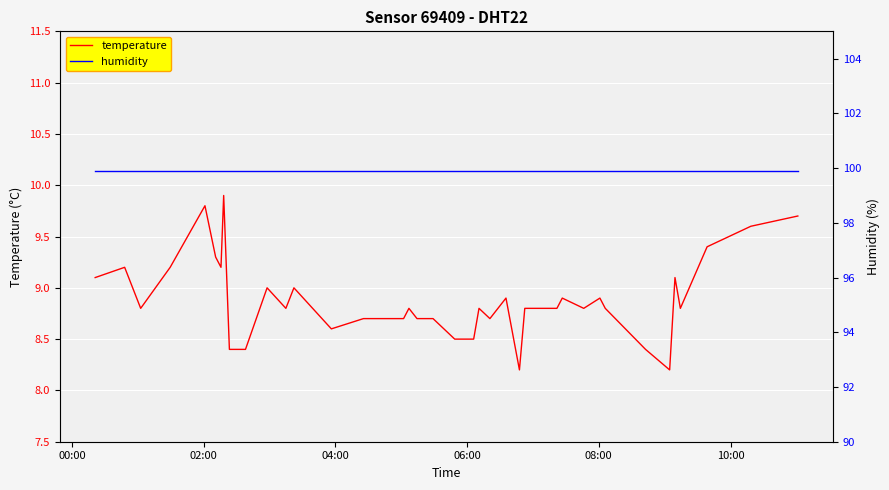

True or false: humidity has more than 0 interior local peaks.

False